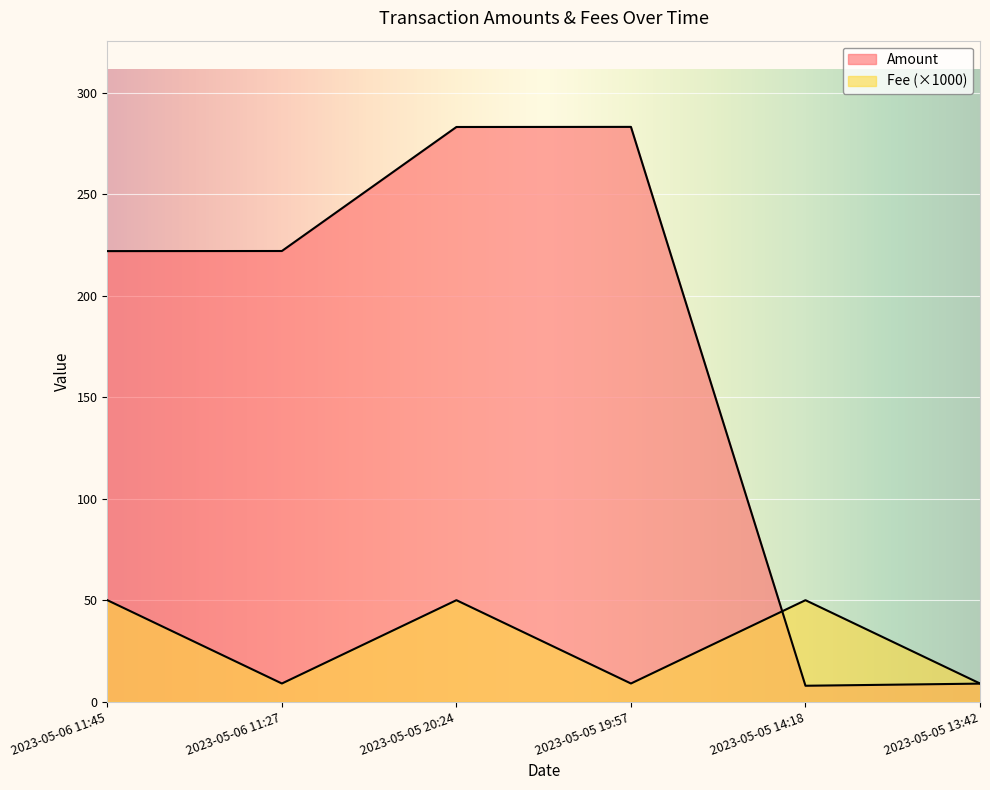

At which label is Amount closest to 145?

2023-05-06 11:45